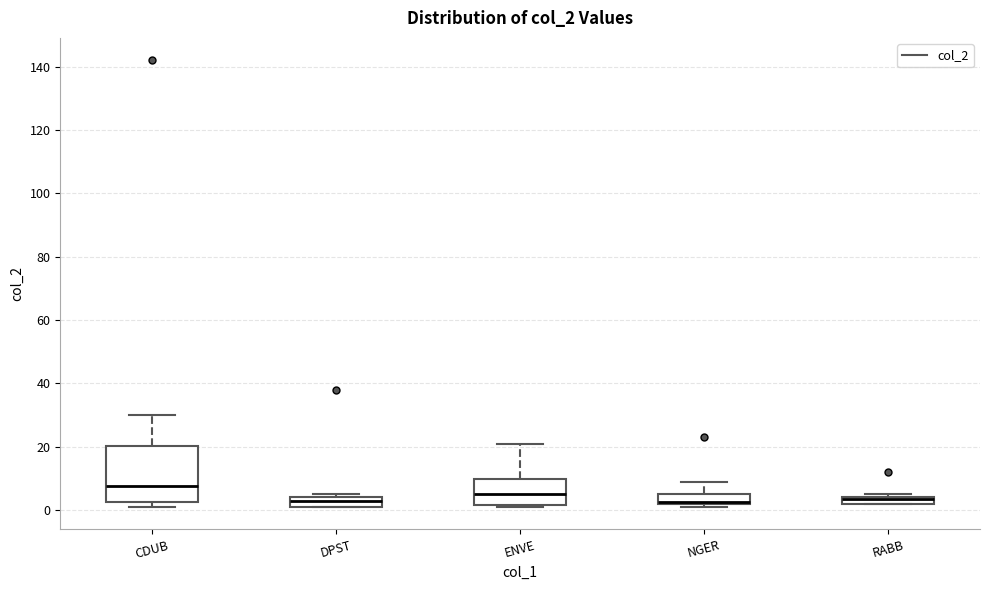

Which box is the tallest, from its lower edge to its upper edge?

CDUB